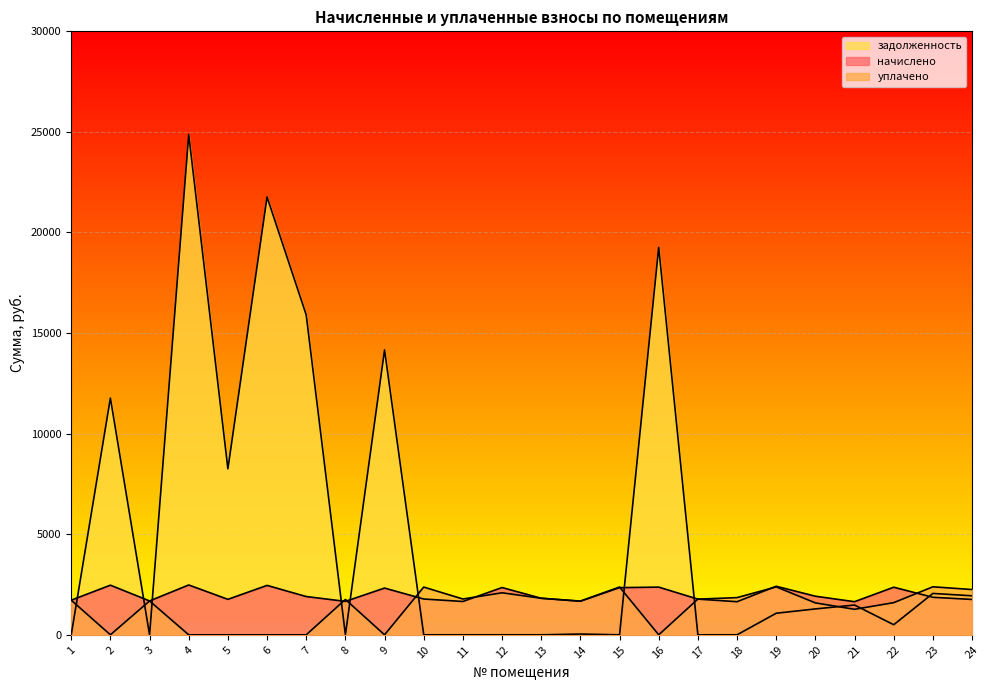

Which series changed the most between 5 and 6?

задолженность